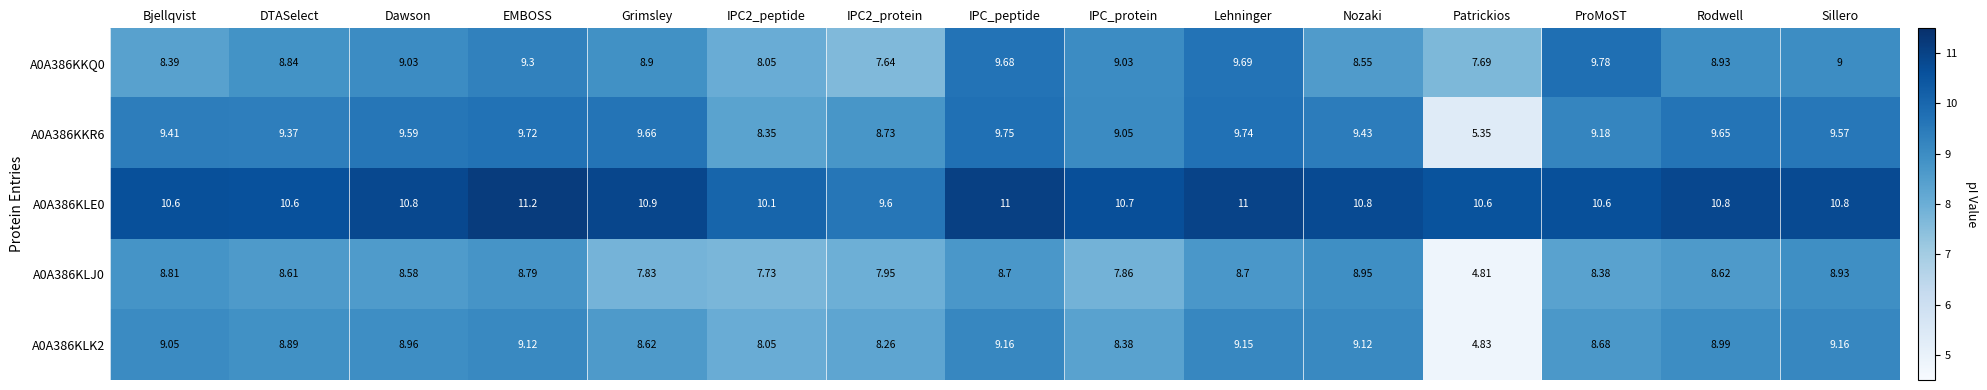

At which label is A0A386KLK2 closest to 6?

Patrickios